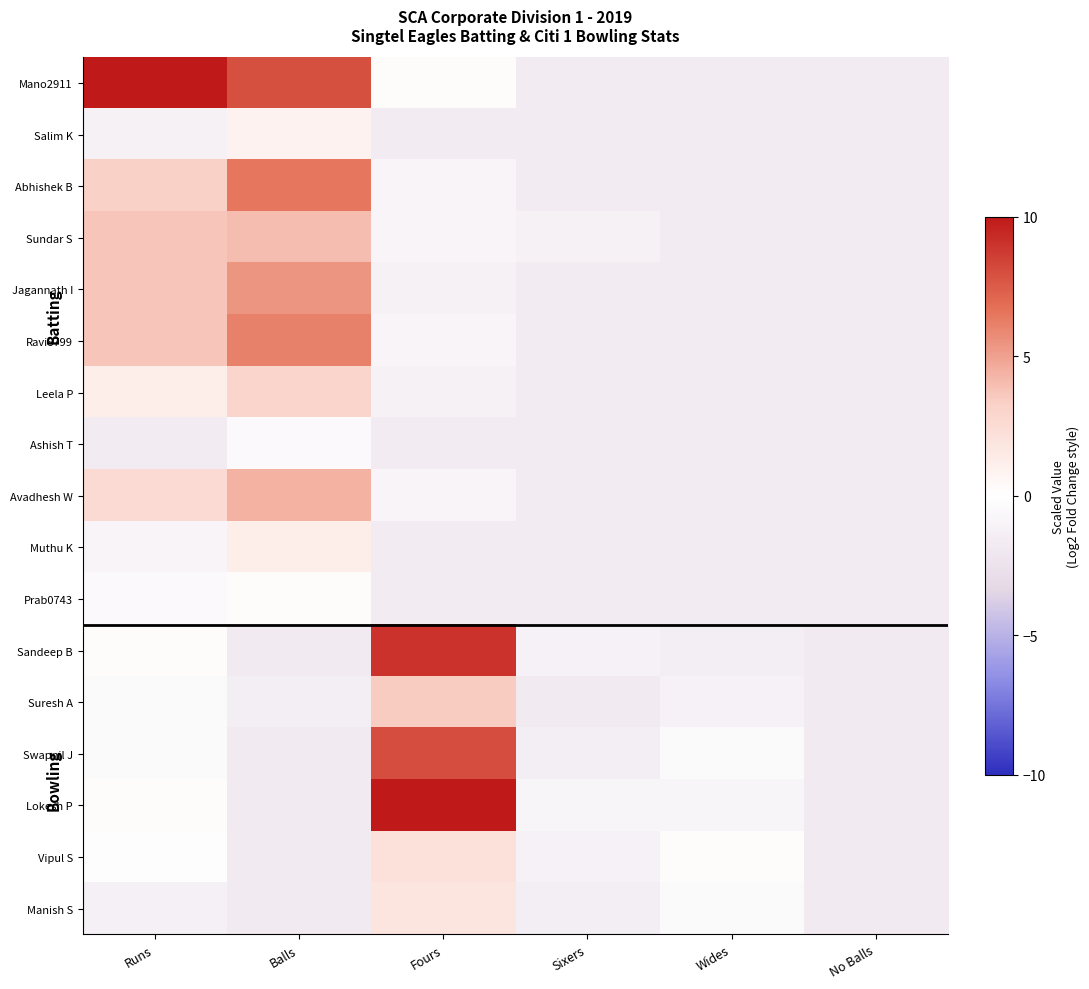

How many distinct data groups are displayed?

17